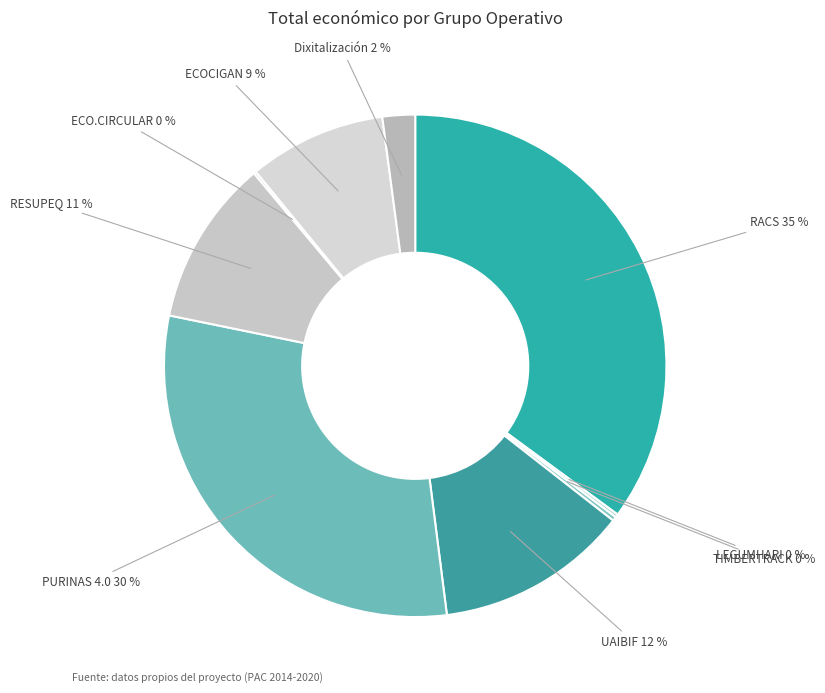

Does any single category account for the majority?

No